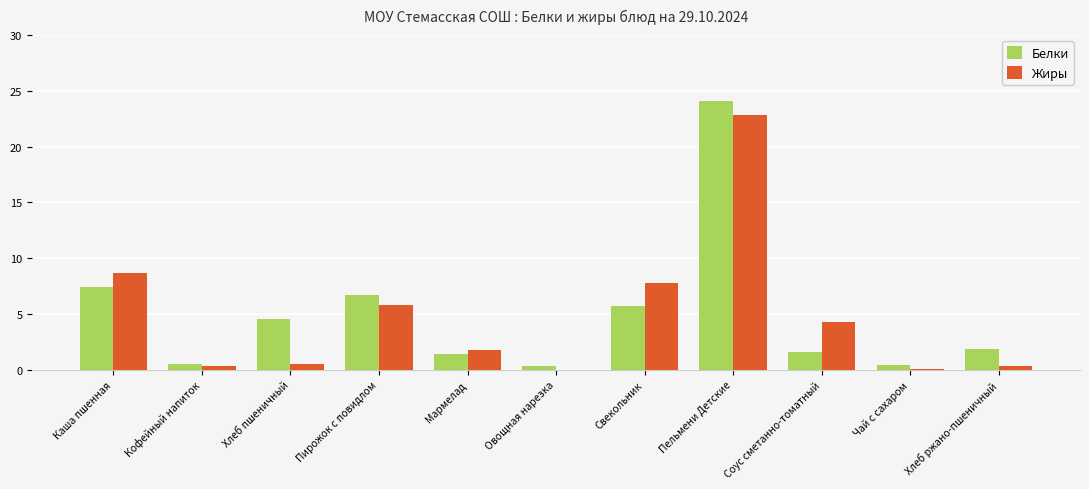

What is the sum of the Белки values at Каша пшенная and Пельмени Детские?

31.5